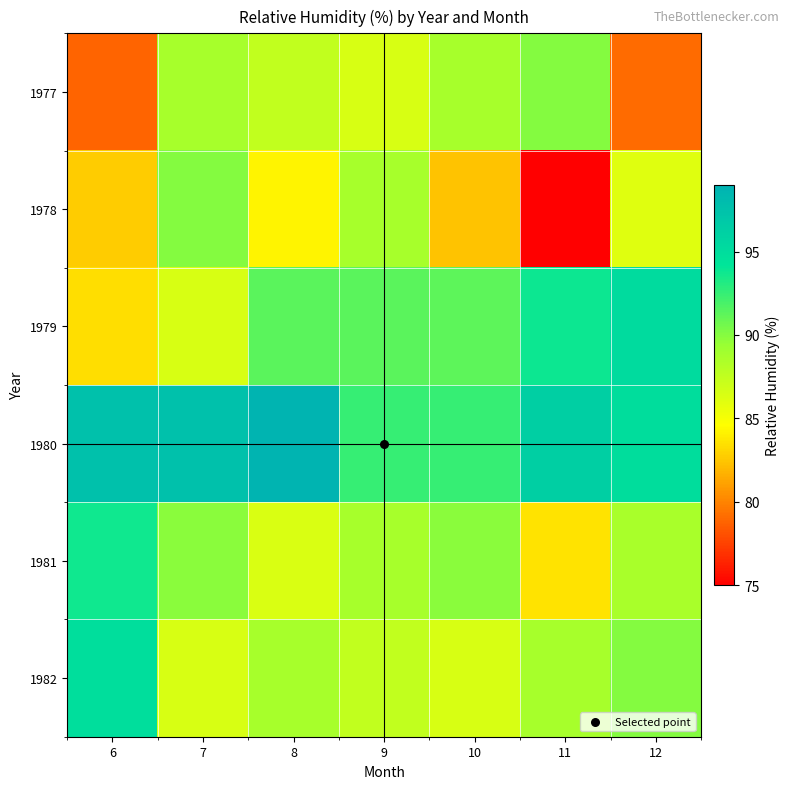

Reading left to right, transcribe all the data shown in this chart.

1977: 6=78.8	7=88.7	8=87.5	9=86.5	10=88.7	11=90.0	12=79.1
1978: 6=82.7	7=90.0	8=84.2	9=88.7	10=82.4	11=75.0	12=86.1
1979: 6=83.4	7=86.5	8=91.4	9=91.4	10=91.3	11=93.8	12=95.1
1980: 6=97.5	7=97.5	8=98.8	9=92.5	10=92.5	11=96.2	12=94.9
1981: 6=93.7	7=89.9	8=86.4	9=88.7	10=89.9	11=83.6	12=88.6
1982: 6=94.8	7=86.5	8=88.7	9=87.5	10=86.5	11=88.7	12=90.0